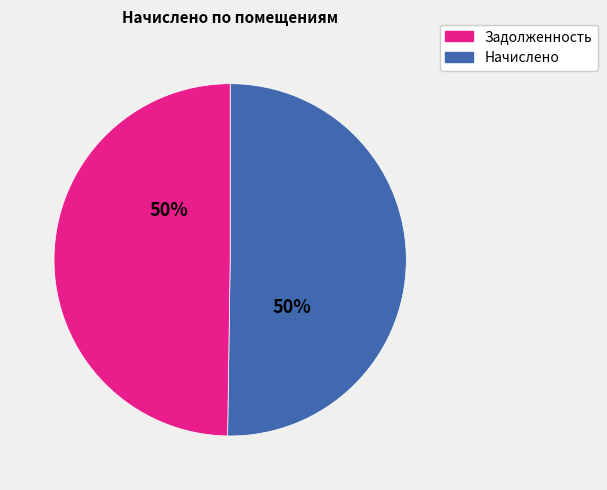

To the nearest percent, what is the average slice percentage?

50%